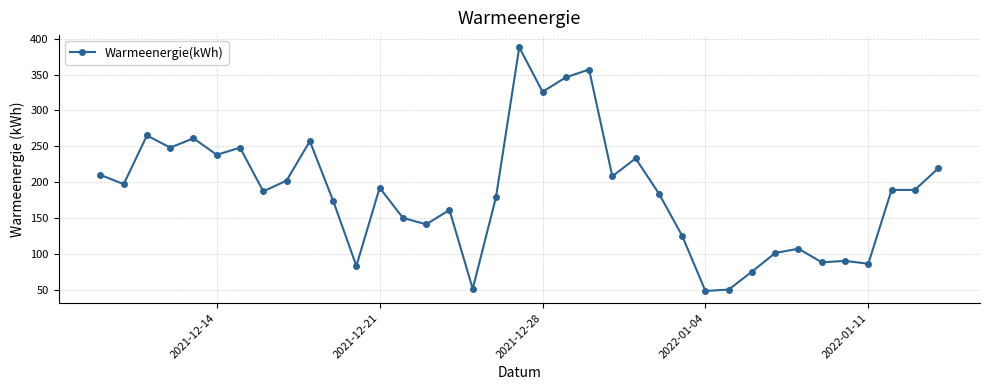

True or false: there are more than 2 points higher than both neighbors.

True